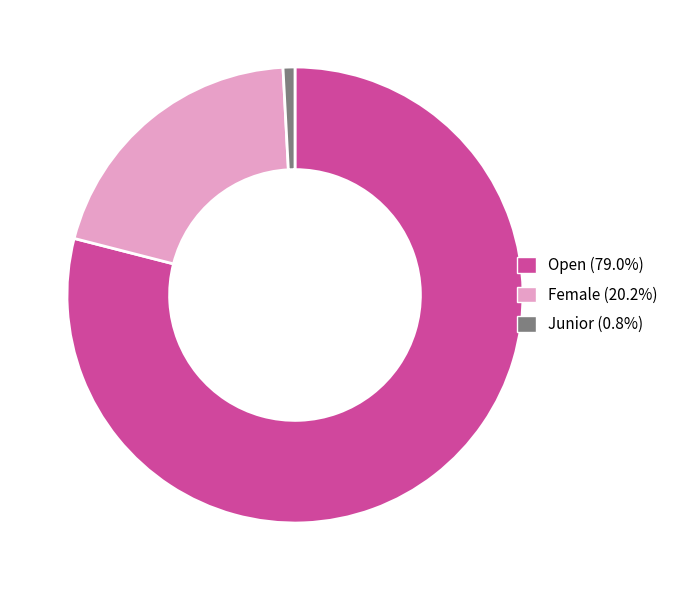

Count the number of slices in the pie.

3